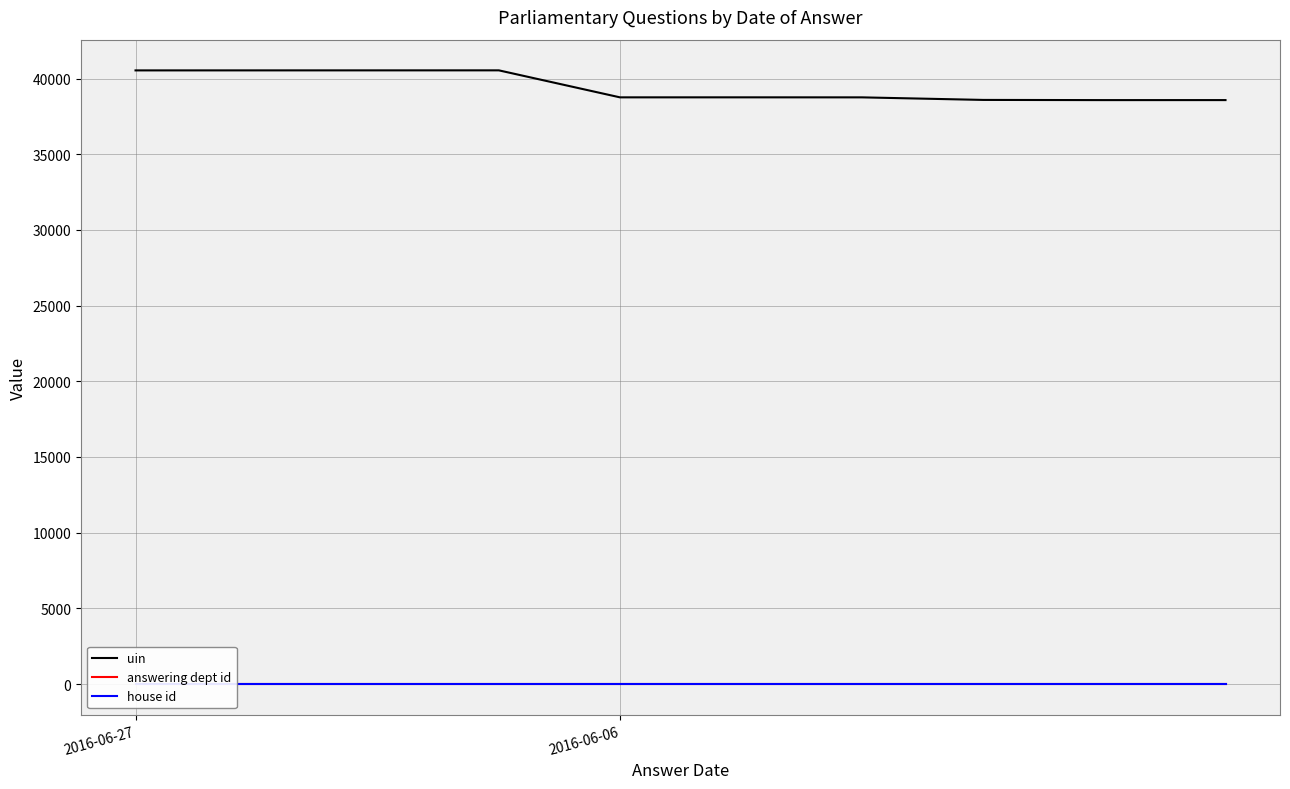

Where does the uin series first go above 38763?

2016-06-27